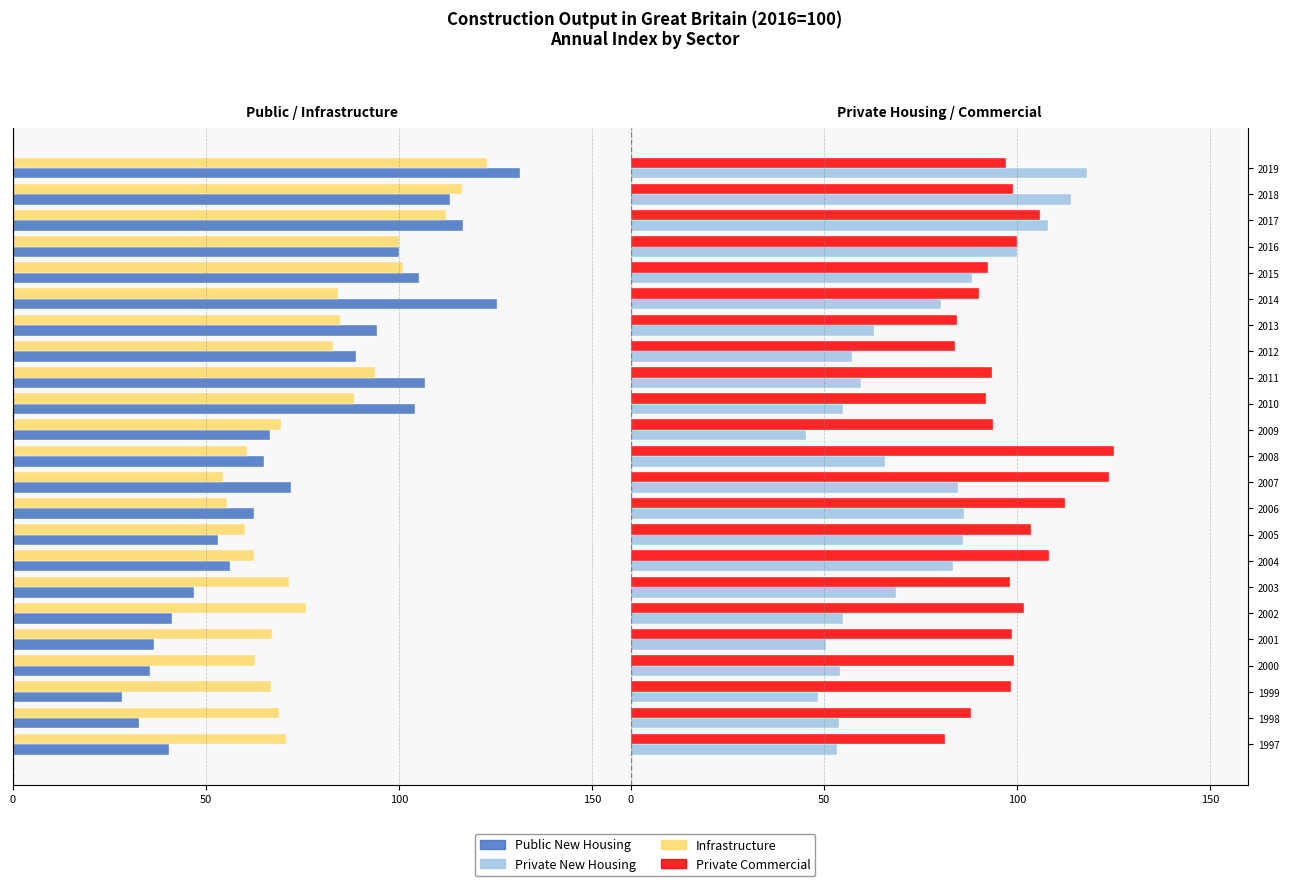

Does the chart contain any negative values?

Yes